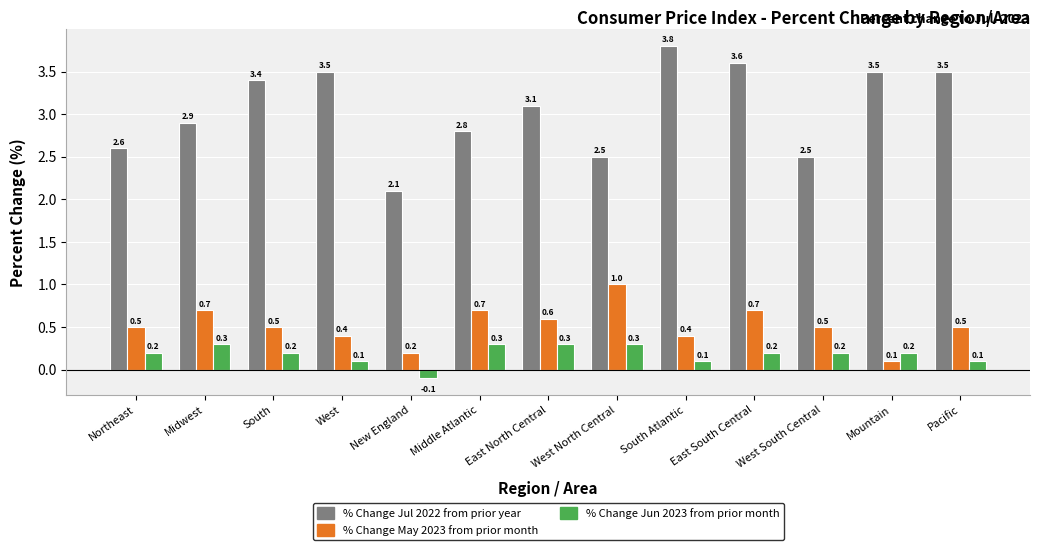

What is the difference between the highest and lowest values at West North Central?

2.2